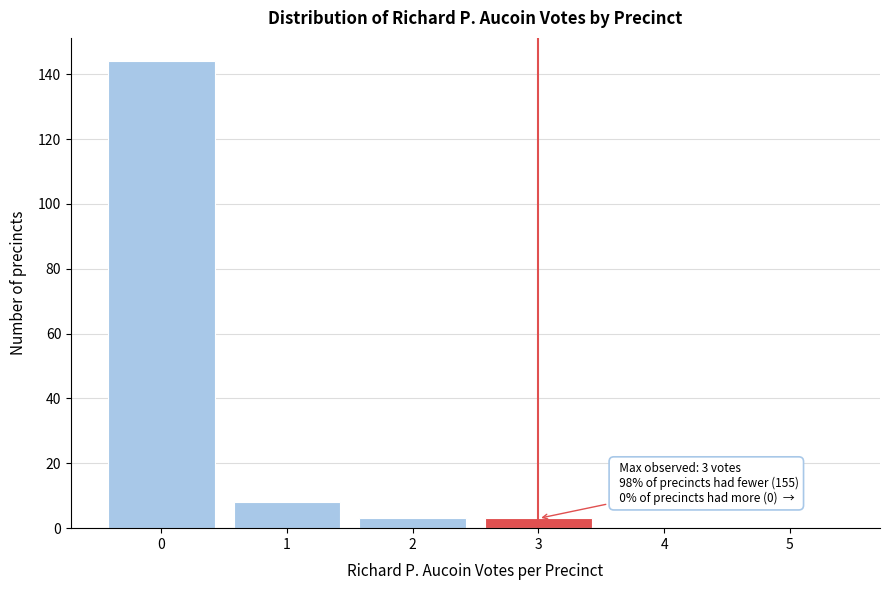

Reading left to right, what are all the values shown in this chart?

0=144	1=8	2=3	3=3	4=0	5=0